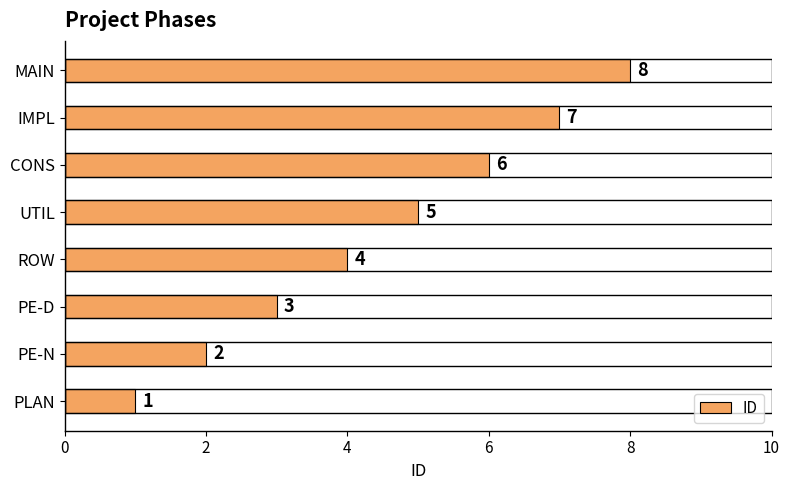

The value at PE-D is 5. True or false?

False